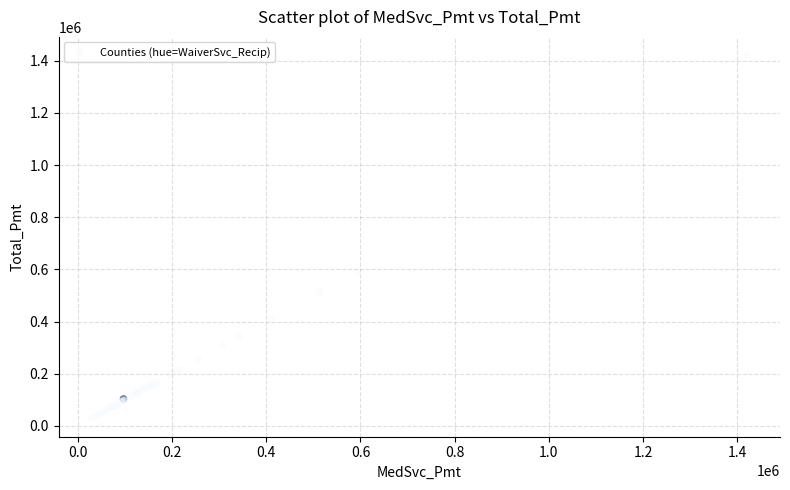

What Y value in the scatter plot is closest to 725015?

593009